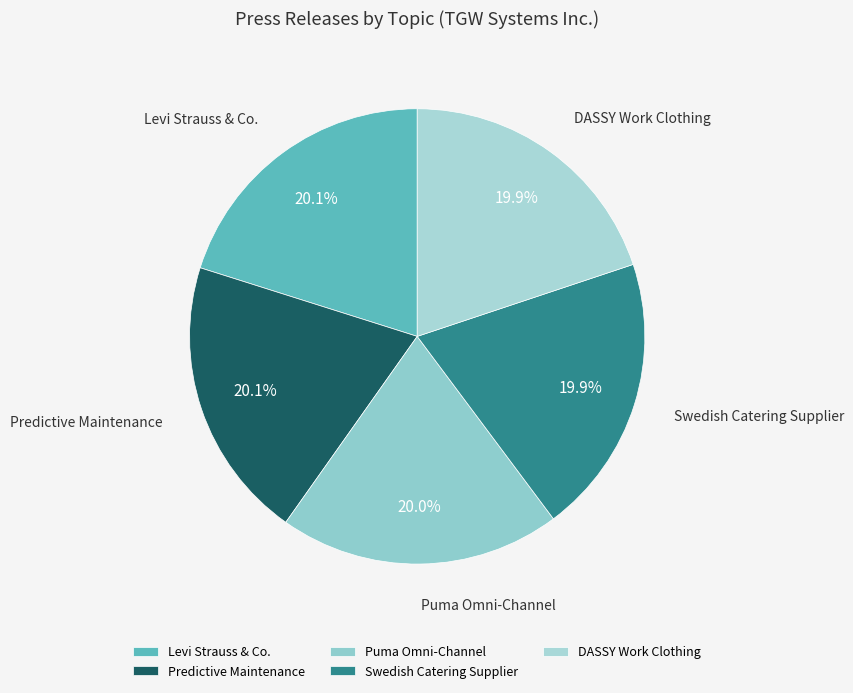

To the nearest percent, what portion does Predictive Maintenance represent?

20%